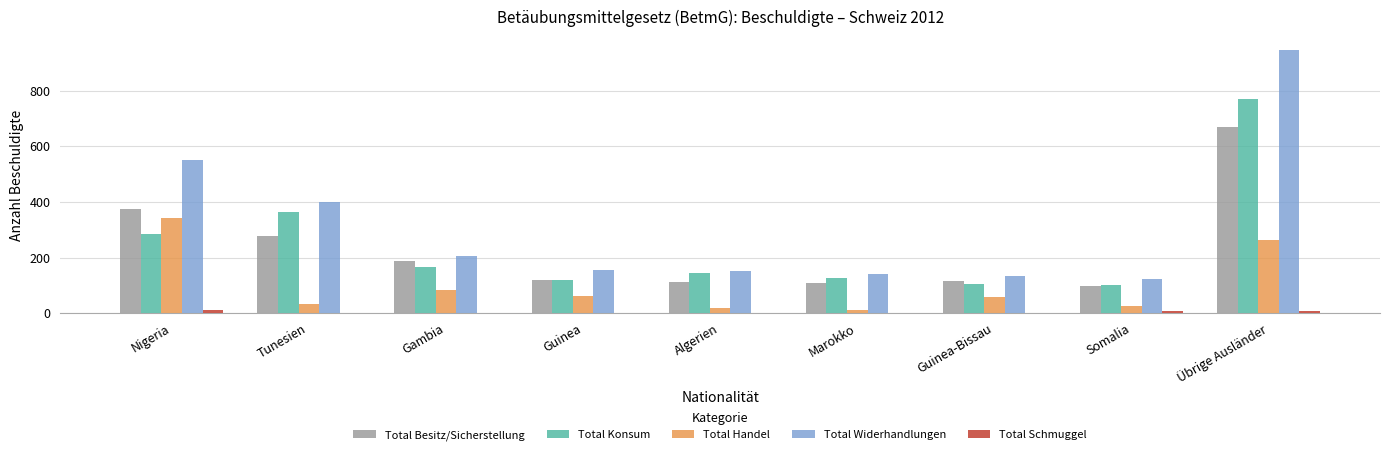

Which category has the highest value across all series?

Übrige Ausländer